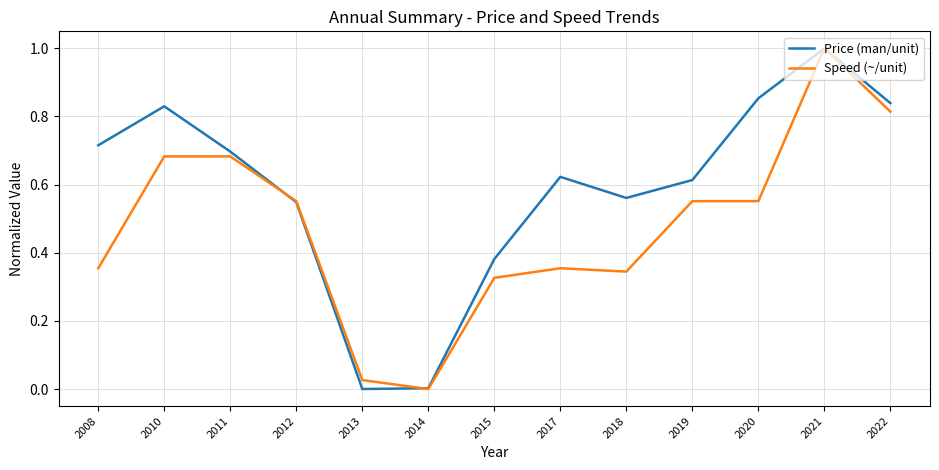

Rank the series at 2008 from highest to lowest value.

Price (man/unit), Speed (~/unit)